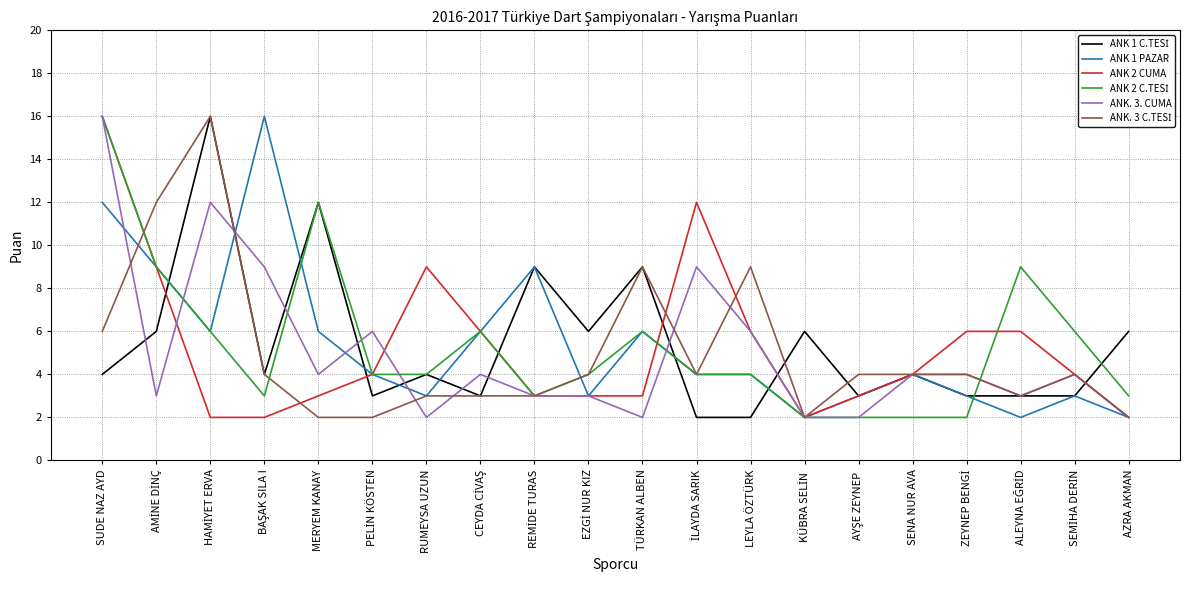

What is the total value across all series at SUDE NAZ AYD?

70